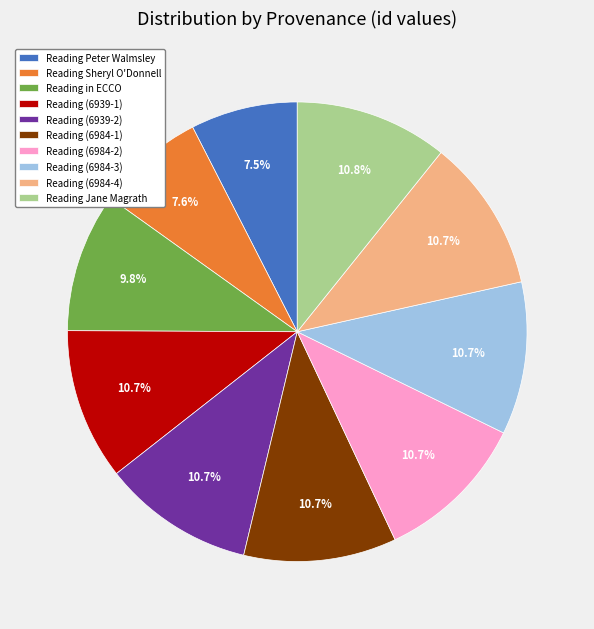

Does any single category account for the majority?

No